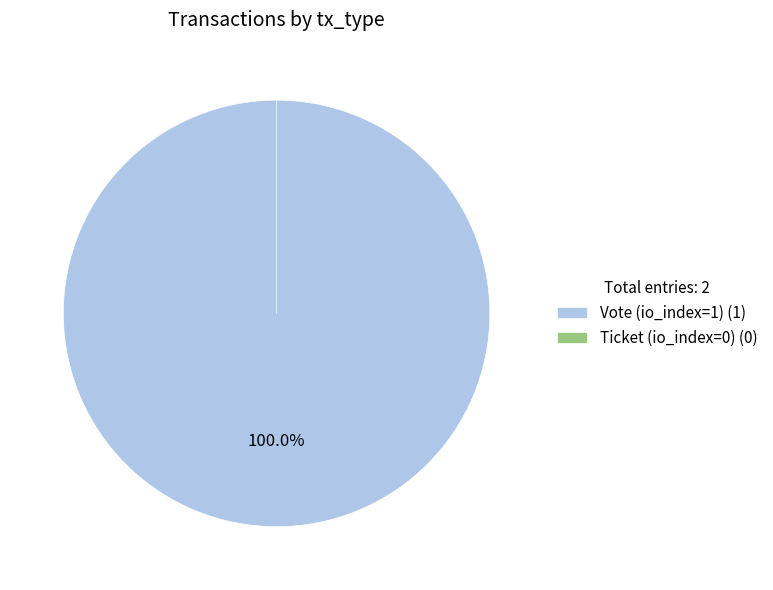

Does Ticket (io_index=0) represent more than half of the total?

No